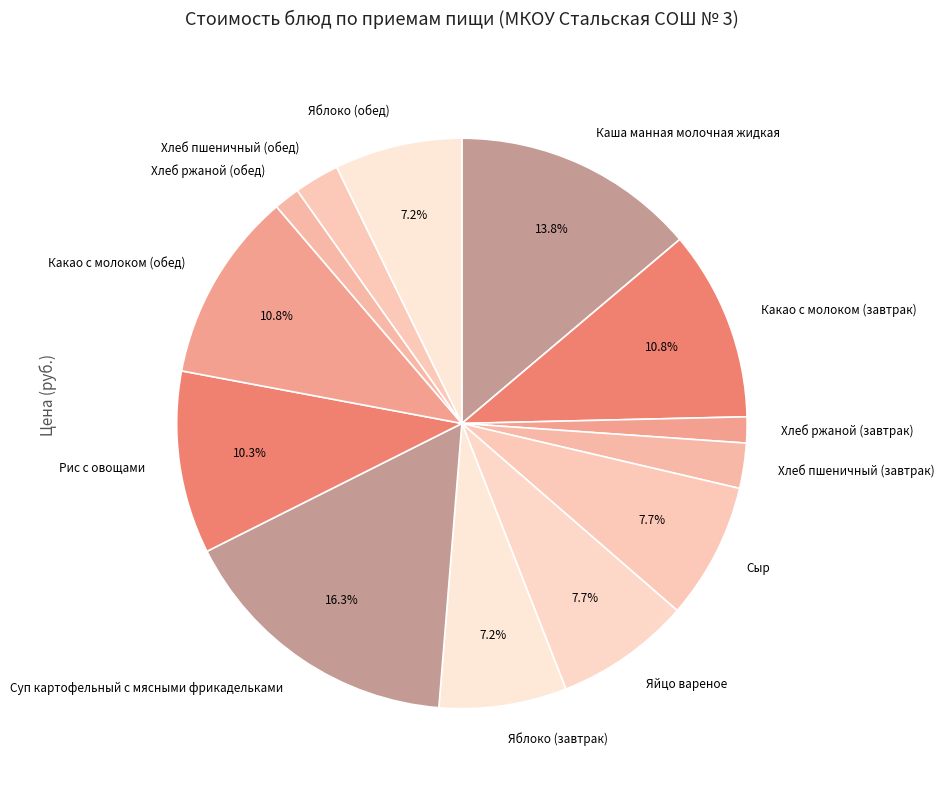

Approximately how many times larger is the value at Какао с молоком (обед) compared to Рис с овощами?

1.0